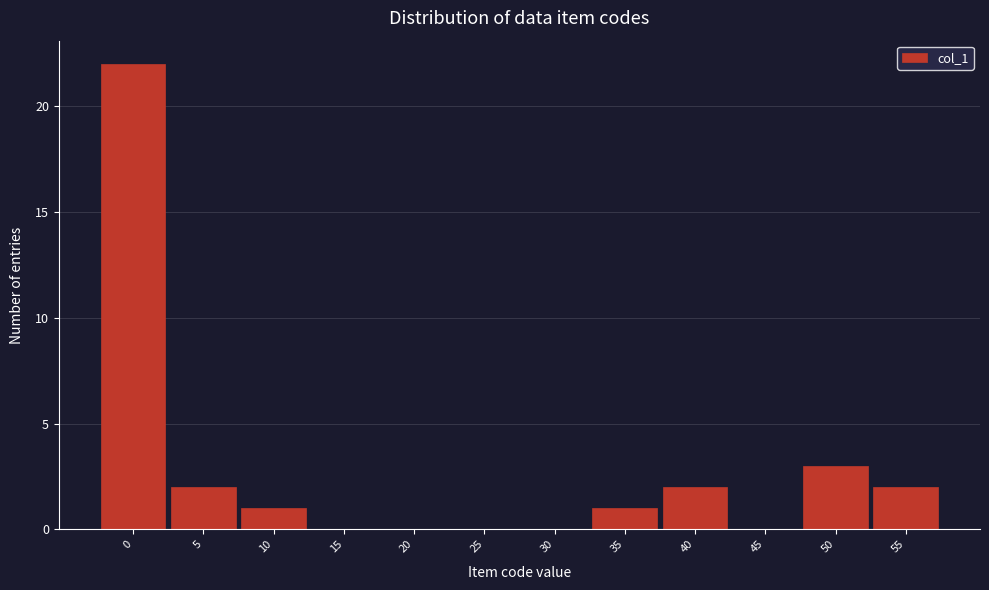

Reading right to left, transcribe all the data shown in this chart.

55=2	50=3	45=0	40=2	35=1	30=0	25=0	20=0	15=0	10=1	5=2	0=22